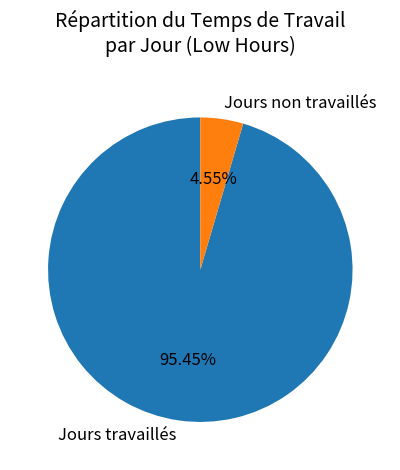

How many segments does this pie chart have?

2